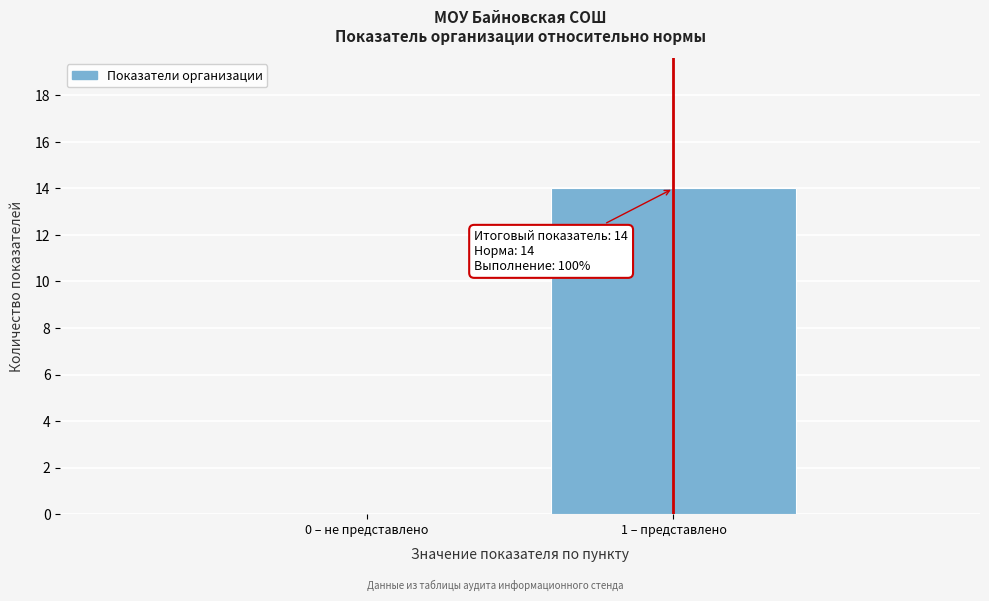

Reading left to right, what are all the values shown in this chart?

0 – не представлено=0	1 – представлено=14